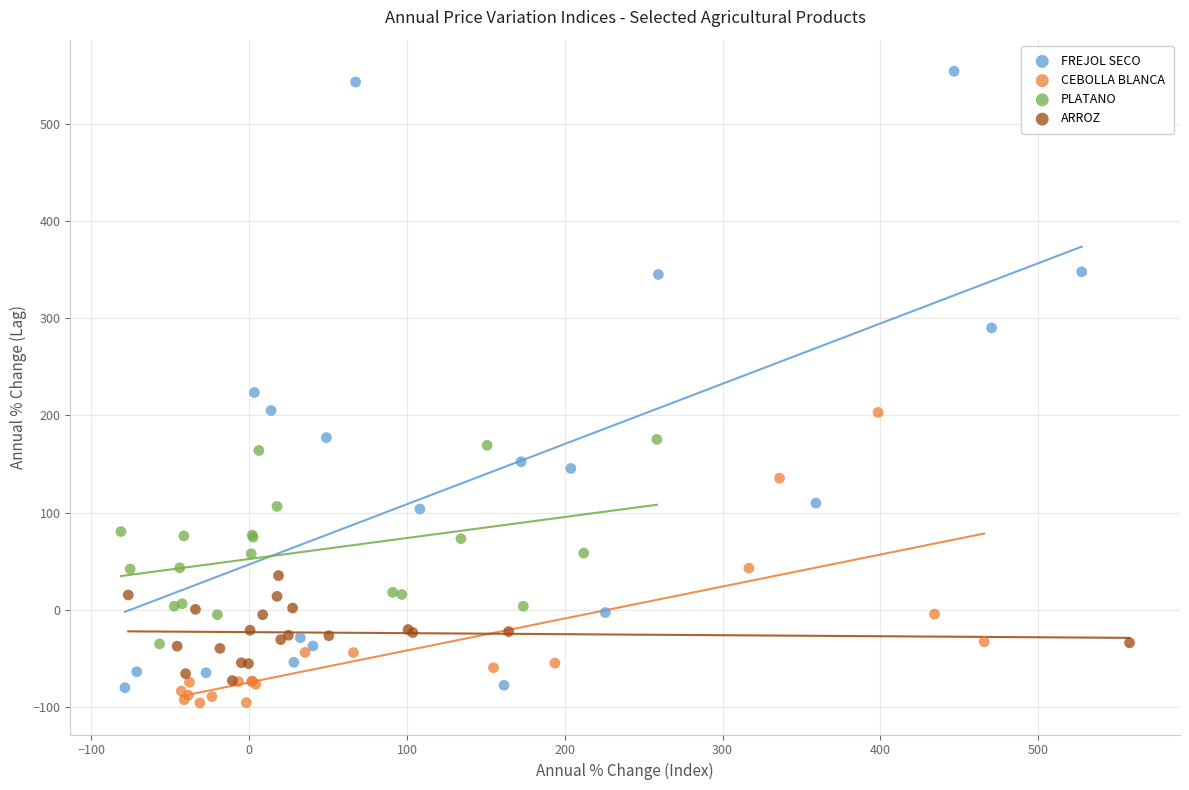

Which series has the widest spread of Y values?

FREJOL SECO